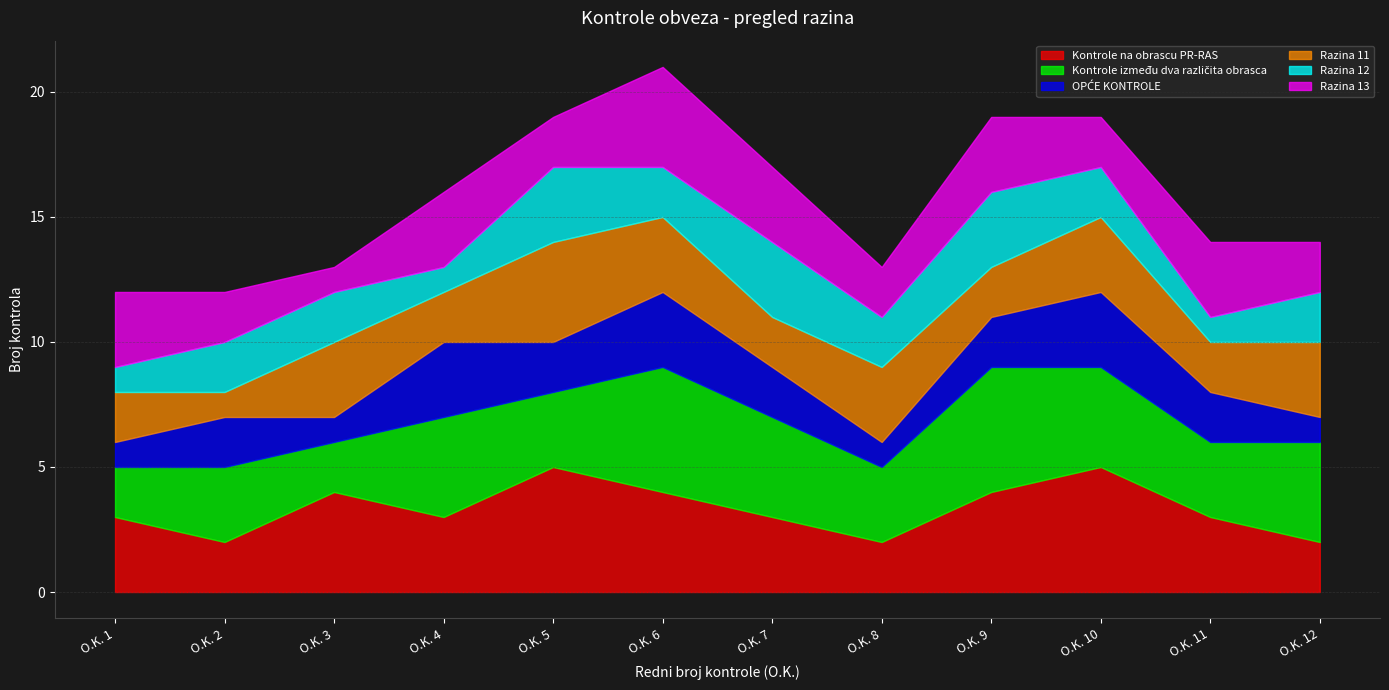

What is the smallest value displayed?

1